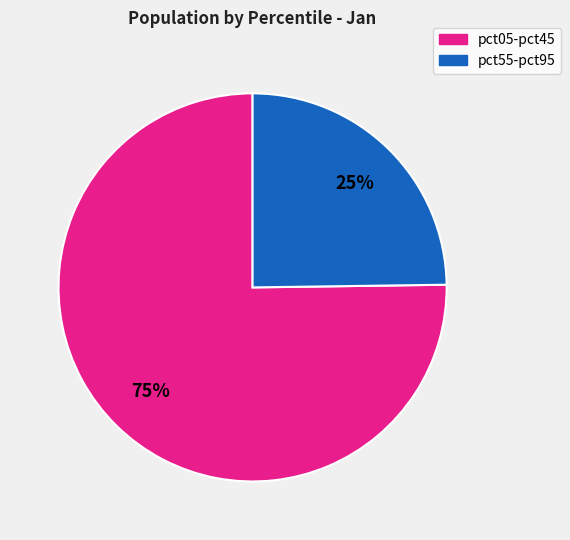

To the nearest percent, what is the difference between the largest and smallest slice percentages?

50%